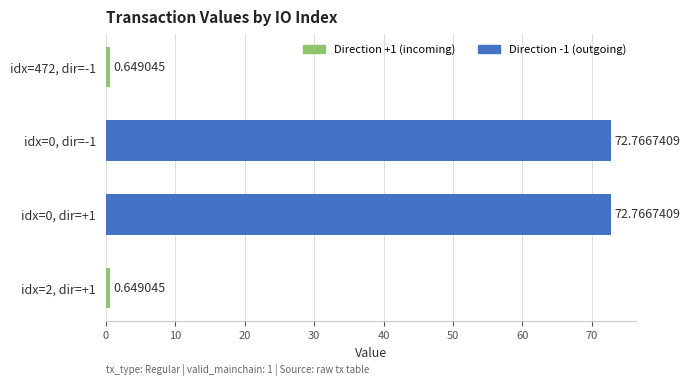

What is the change in value from idx=0, dir=-1 to idx=2, dir=+1?

-72.1